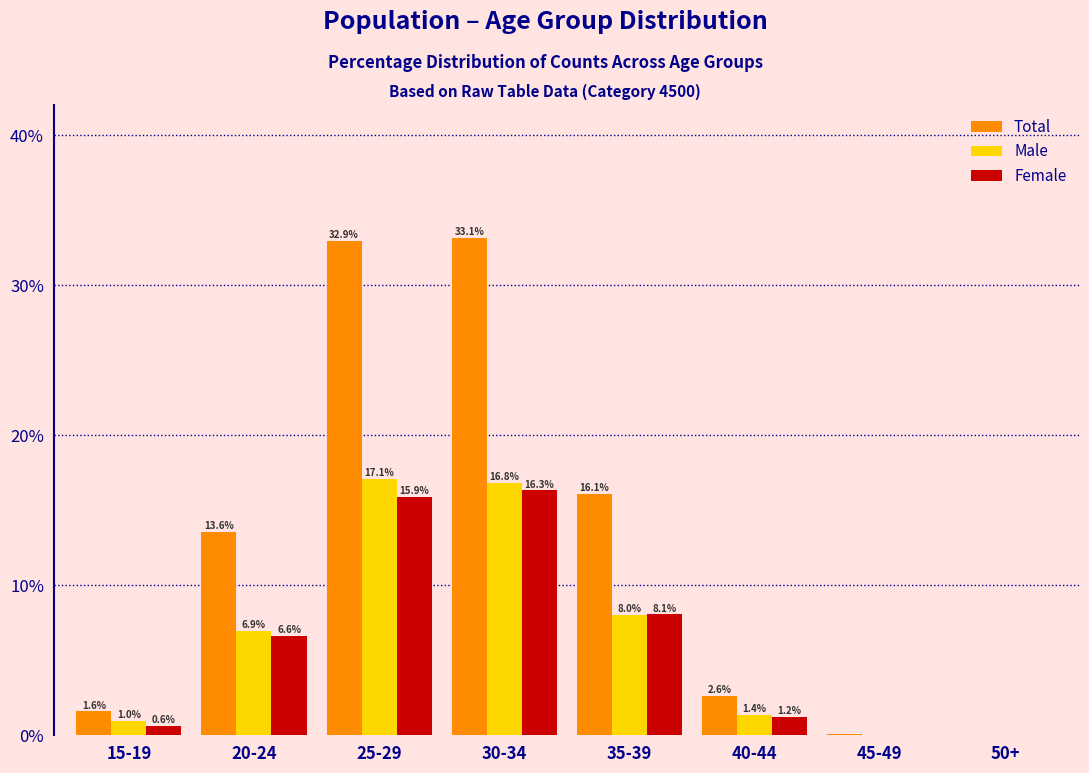

What is the total value across all series at 40-44?

5.2